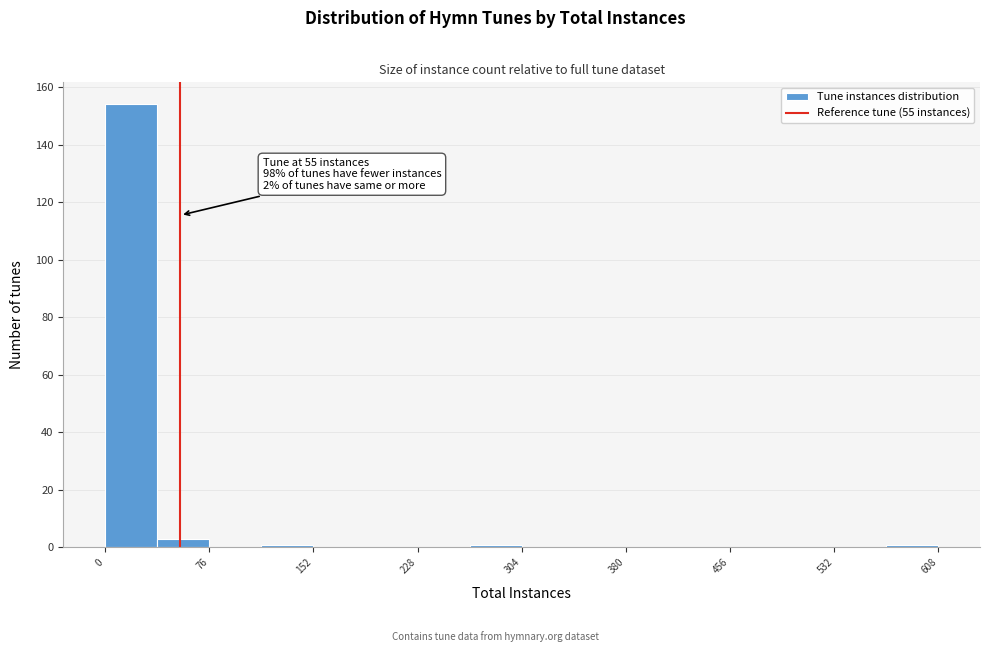

Around what value on the x-axis is the tallest bar? Give the approximate position of its centre, as read against the axis.

20